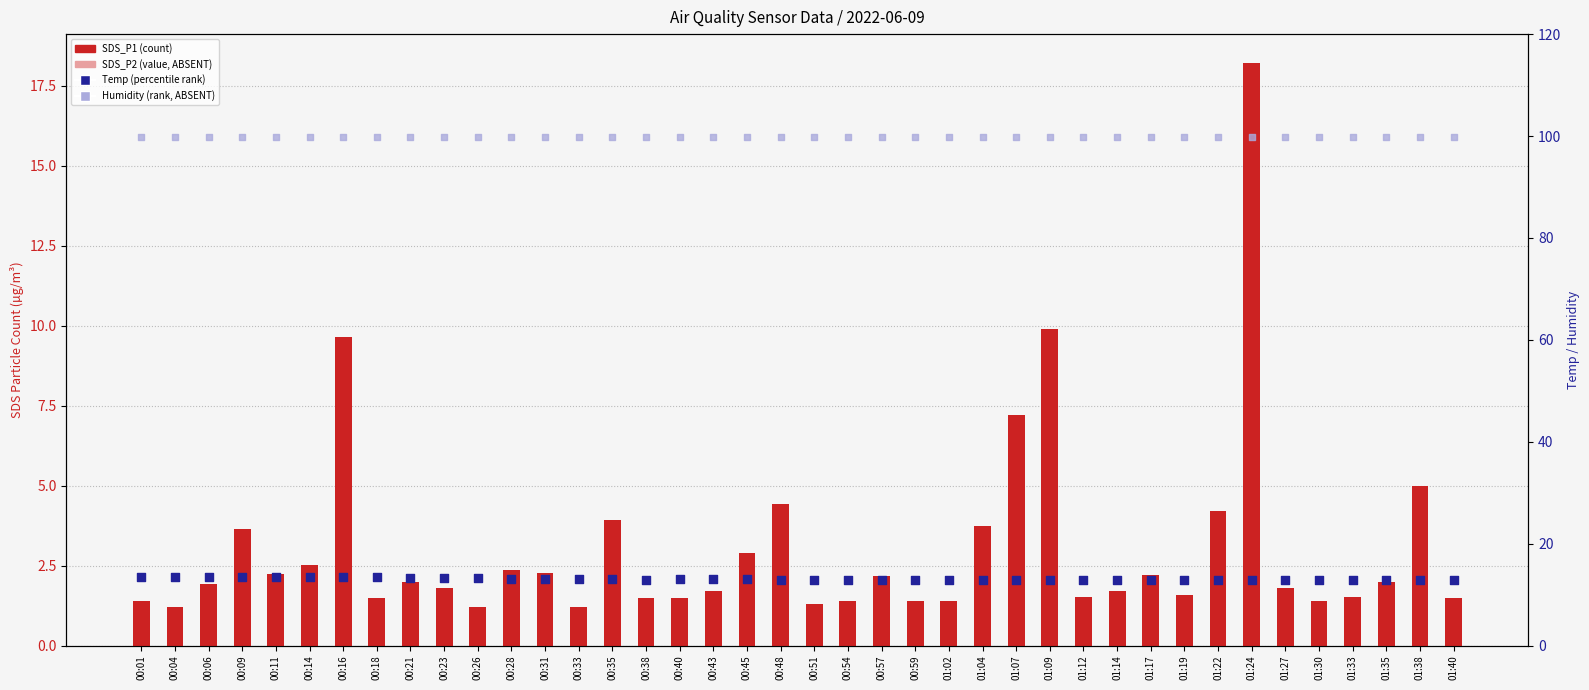

What are all the series names shown in the legend?

SDS_P1, SDS_P2, Temp, Humidity